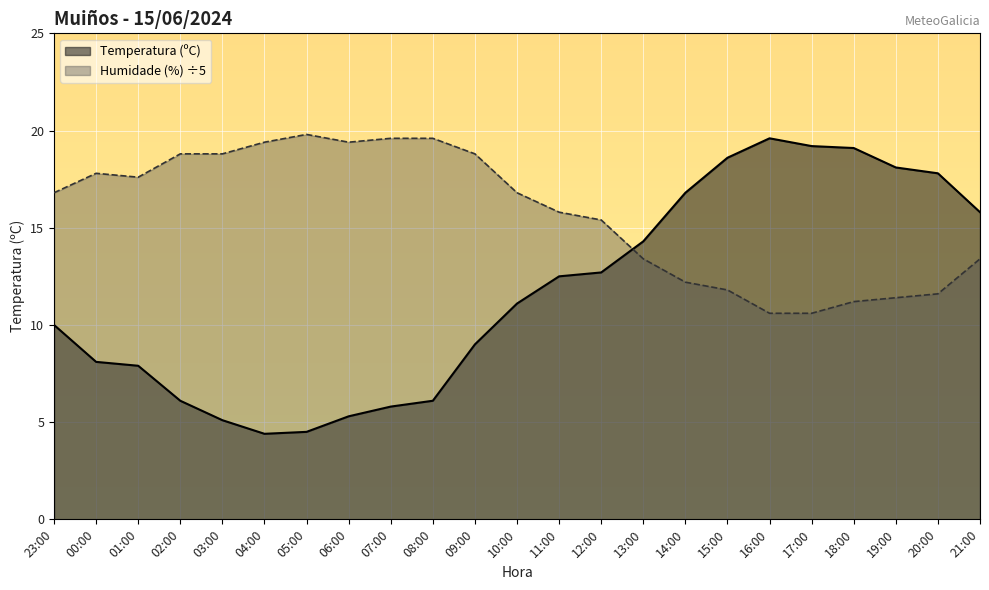

What is the label of the 10th point from the right?

12:00